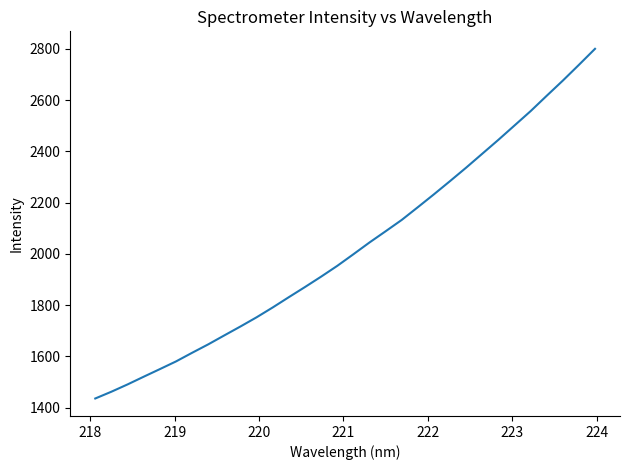

What is the smallest value displayed?

1435.5